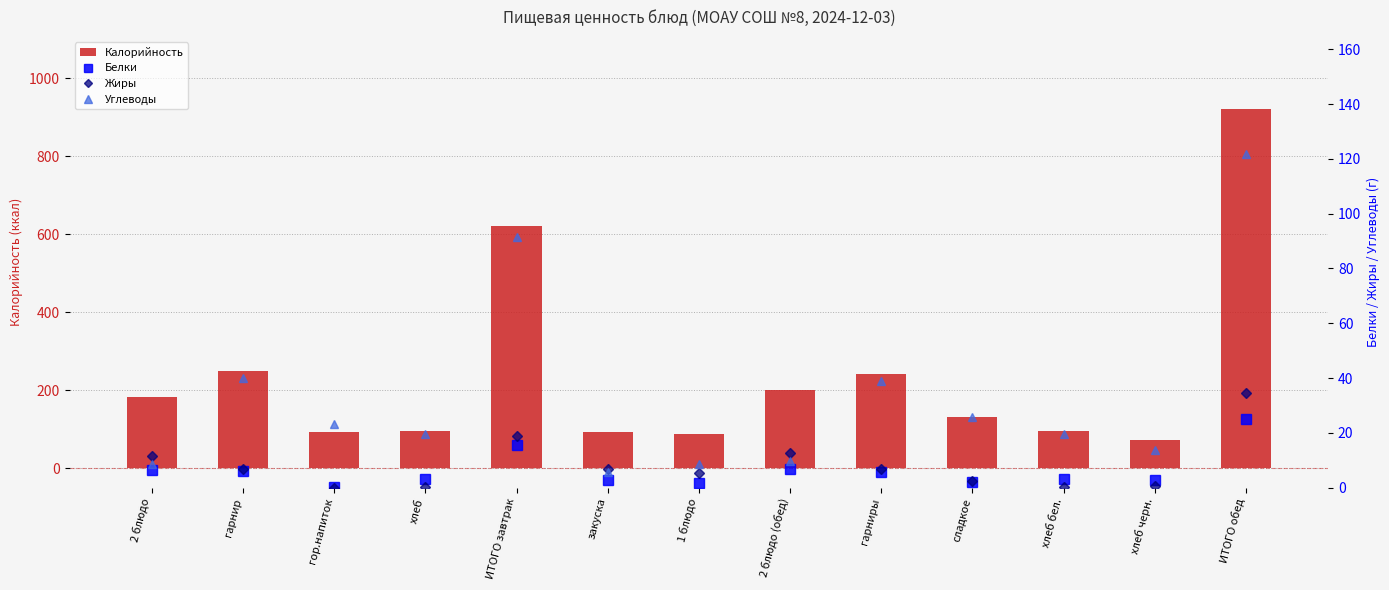

What position from the right is гор.напиток?

11